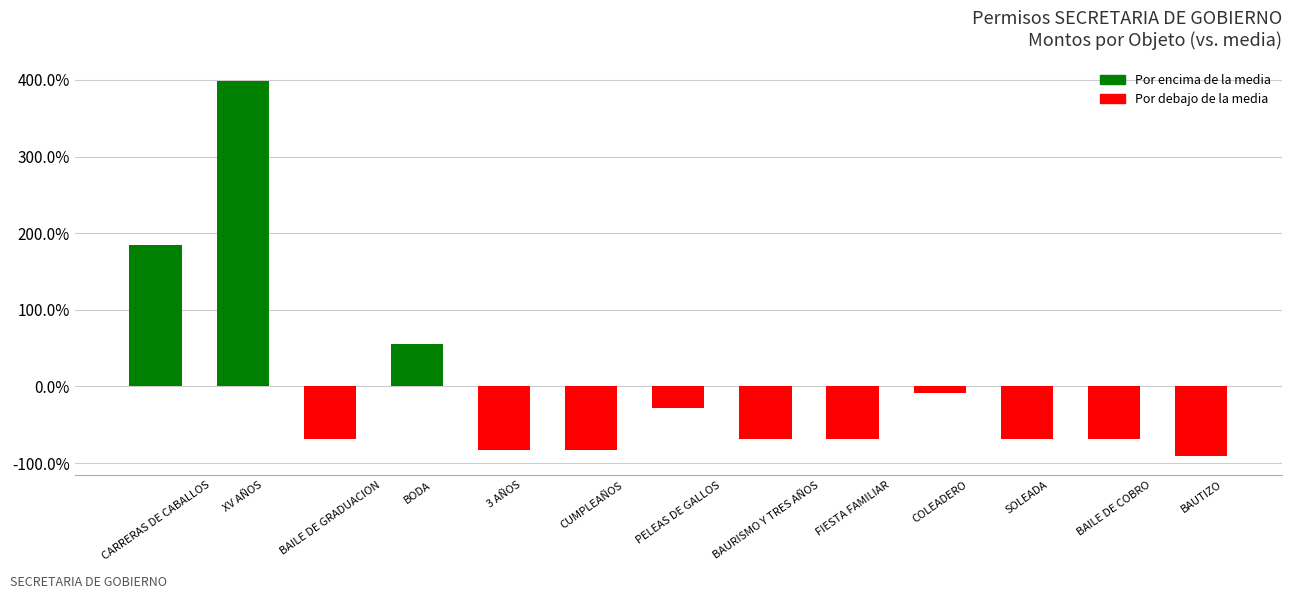

What is the change in value from XV AÑOS to BAURISMO Y TRES AÑOS?

-467.5